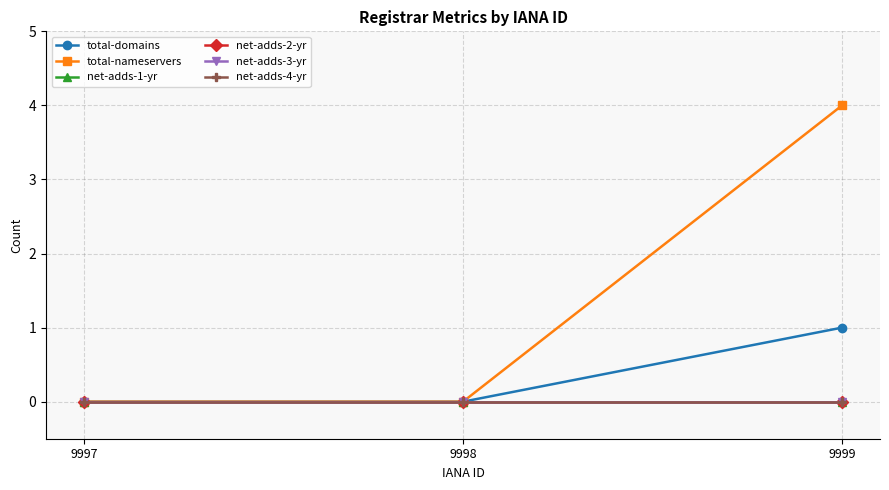

Reading left to right, what are all the values shown in this chart?

total-domains: 9997=0	9998=0	9999=1
total-nameservers: 9997=0	9998=0	9999=4
net-adds-1-yr: 9997=0	9998=0	9999=0
net-adds-2-yr: 9997=0	9998=0	9999=0
net-adds-3-yr: 9997=0	9998=0	9999=0
net-adds-4-yr: 9997=0	9998=0	9999=0